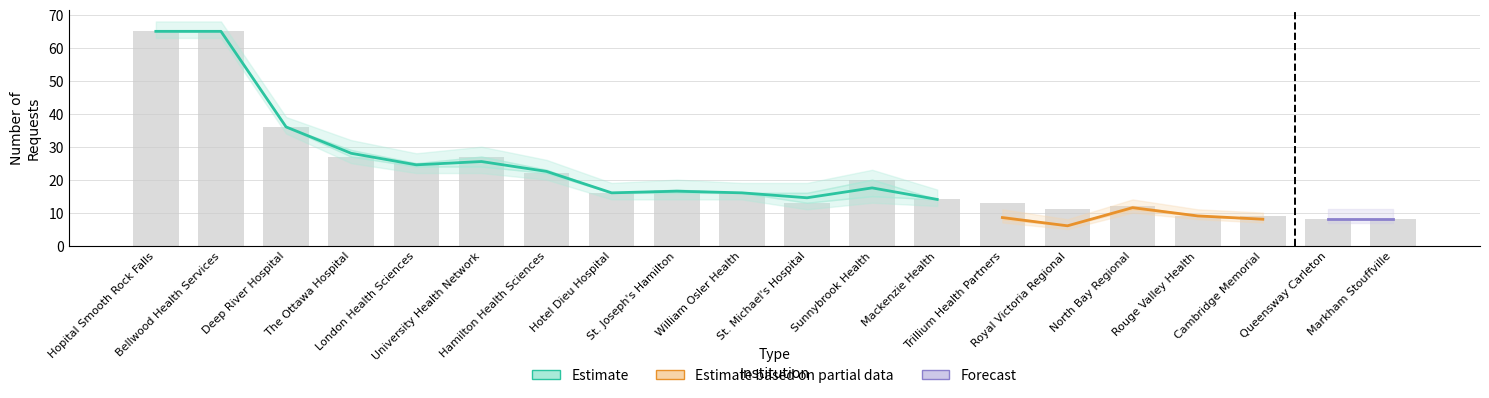

What is the difference between the second highest and minimum values in the Requests Completed Total series?

57